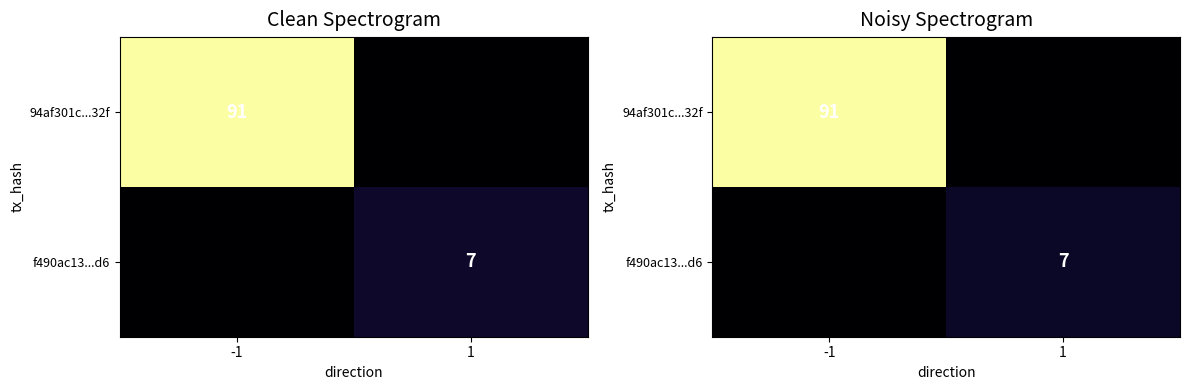

Which has a higher value, 1 or -1?

-1